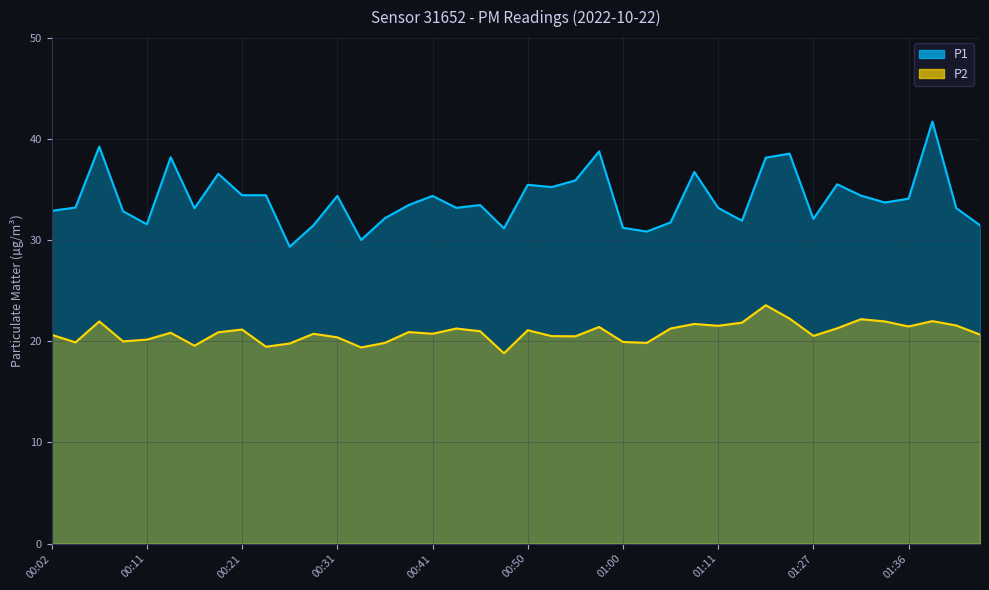

What is the value of the P1 point at the 1st from the left?

32.9